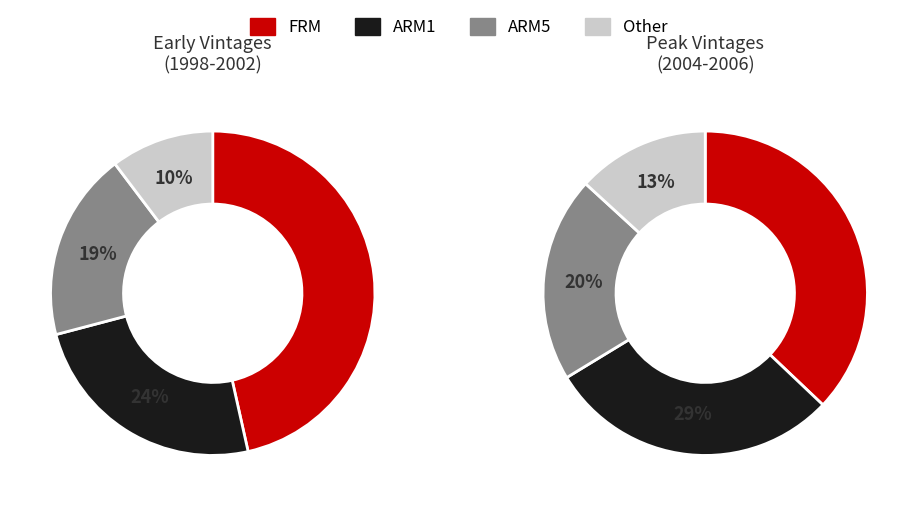

What is the change in value from FRM to Other?

-36.2